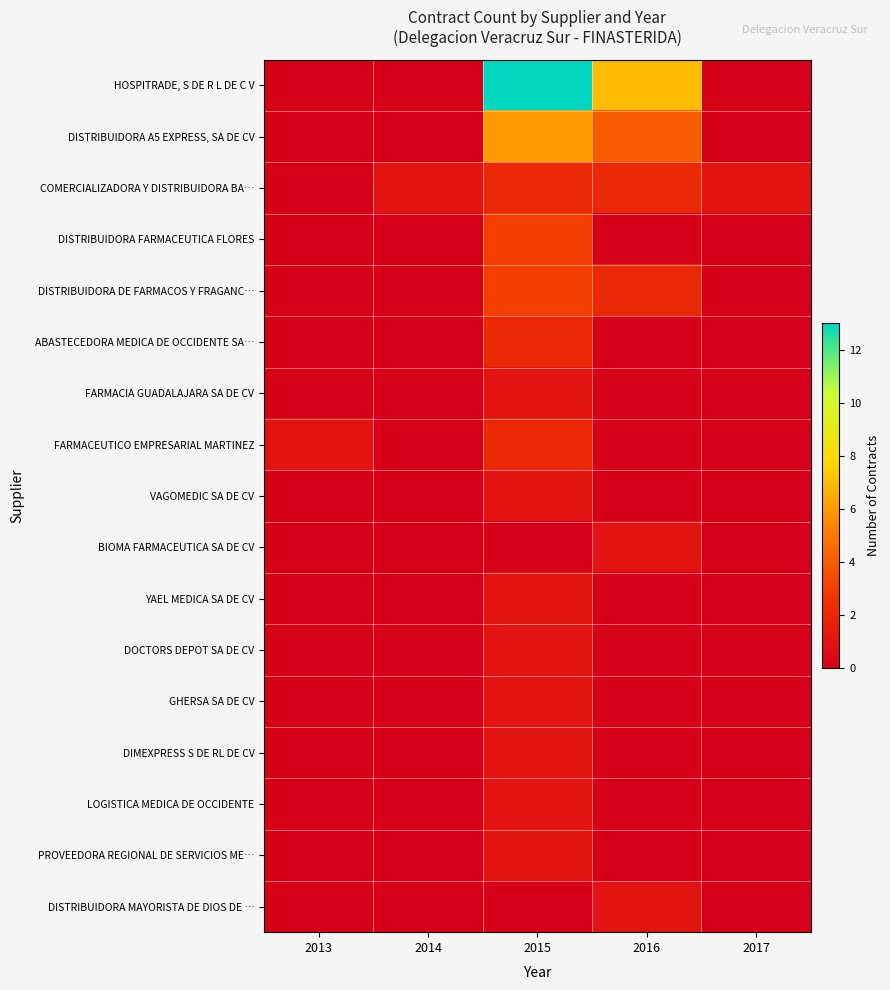

How many categories are shown in the chart?

5